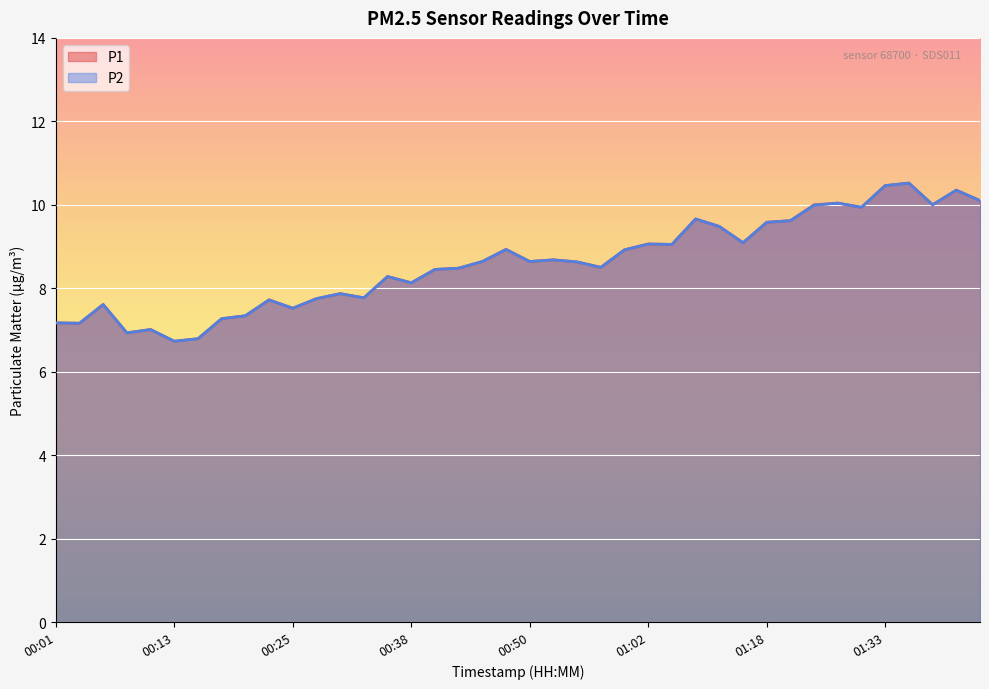

True or false: P1 and P2 cross at least once.

False